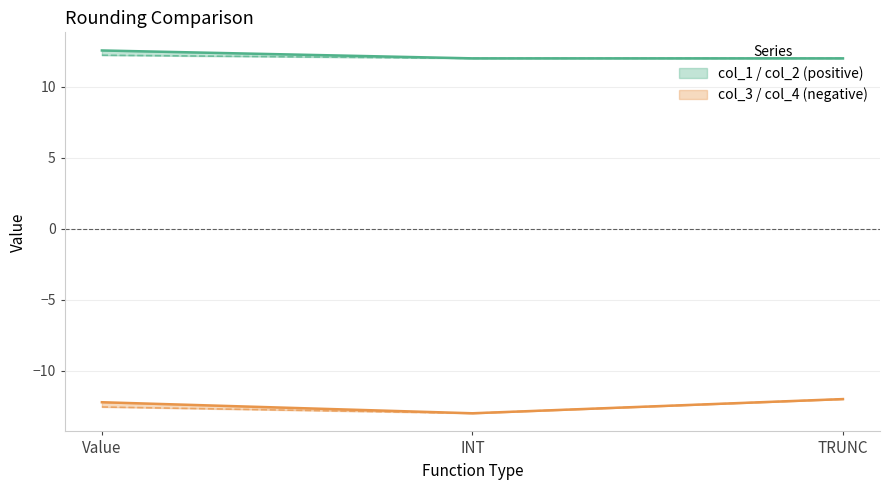

Which label corresponds to the smallest value in the chart?

INT